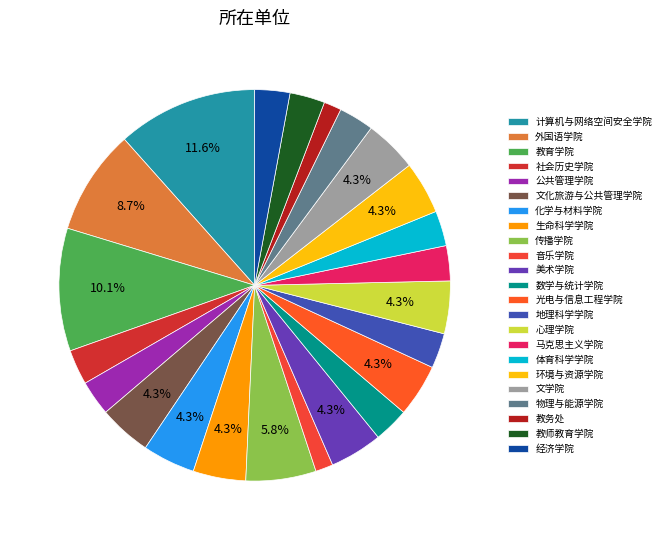

How many slices are in this pie chart?

23